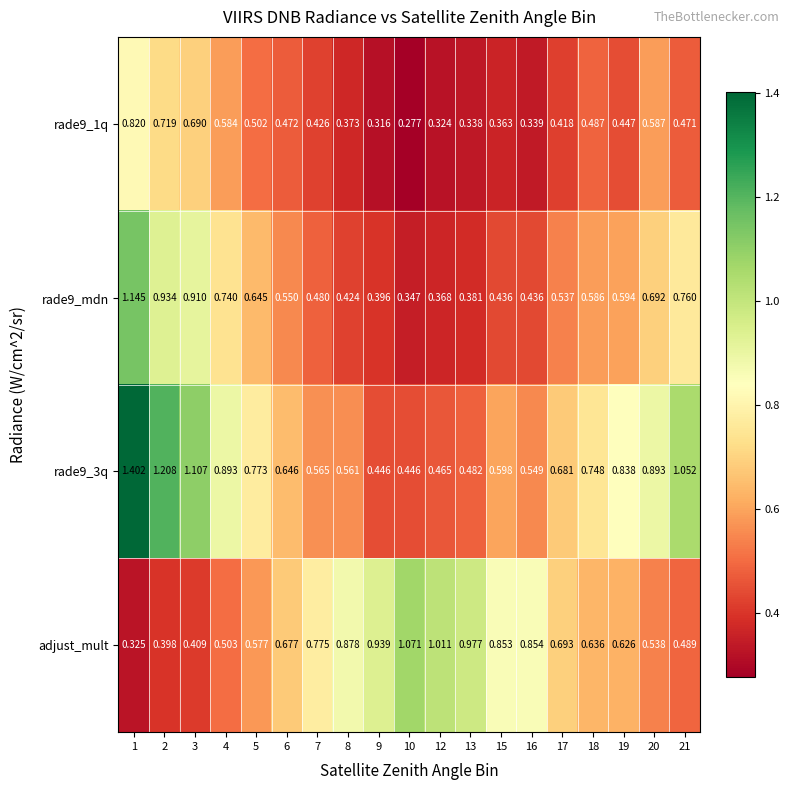

Which series changed the most between 9 and 17?

adjust_mult